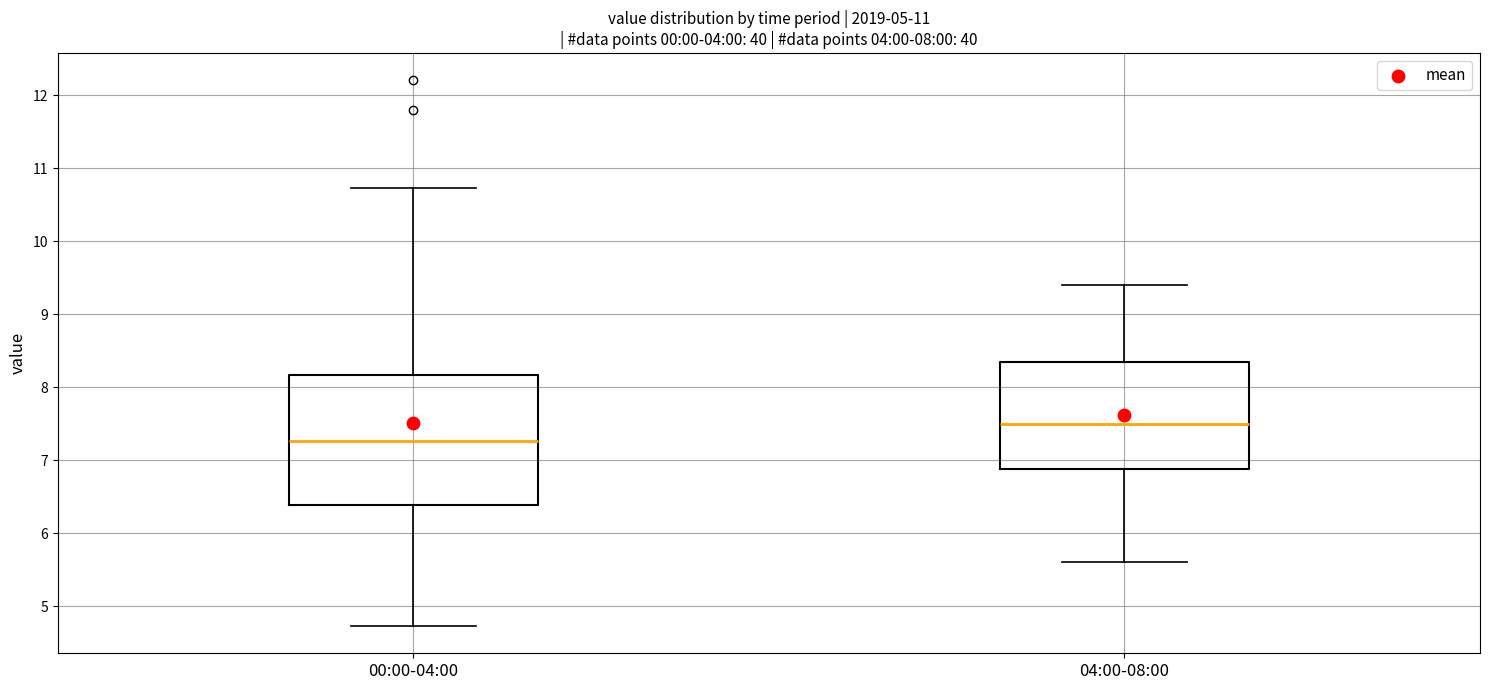

Comparing the boxes themselves (not the whiskers), which one is the tallest?

00:00-04:00